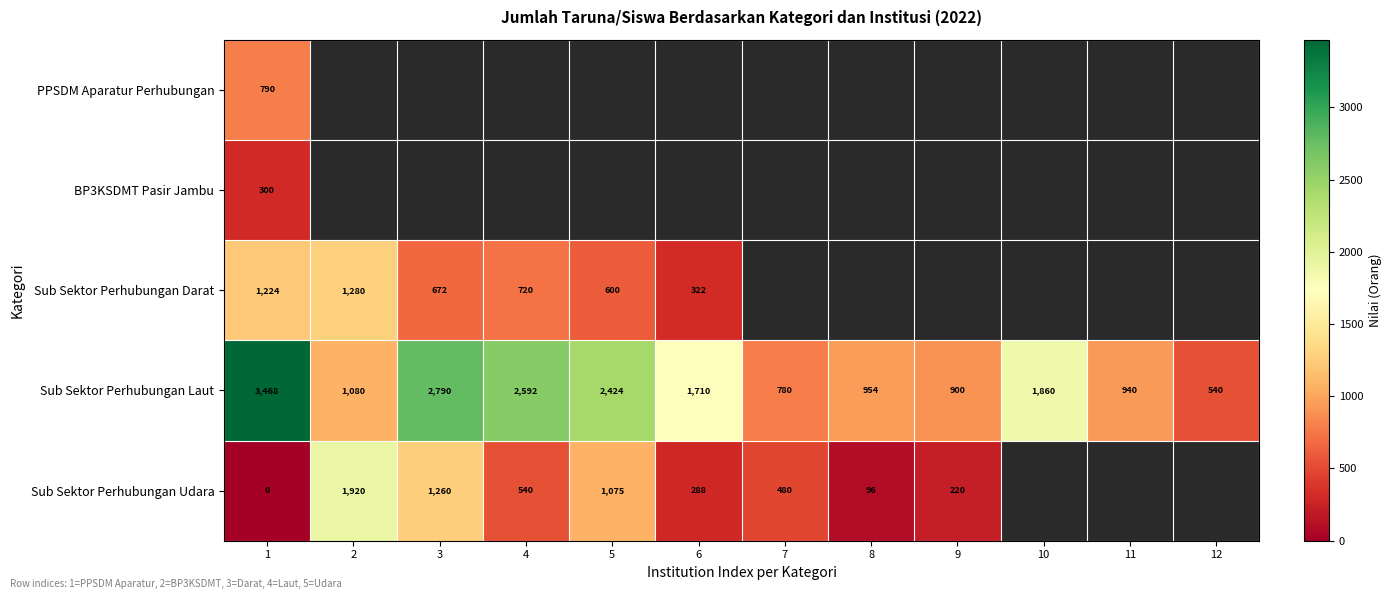

The BP3KSDMT Pasir Jambu series shows 423 at 1. True or false?

False